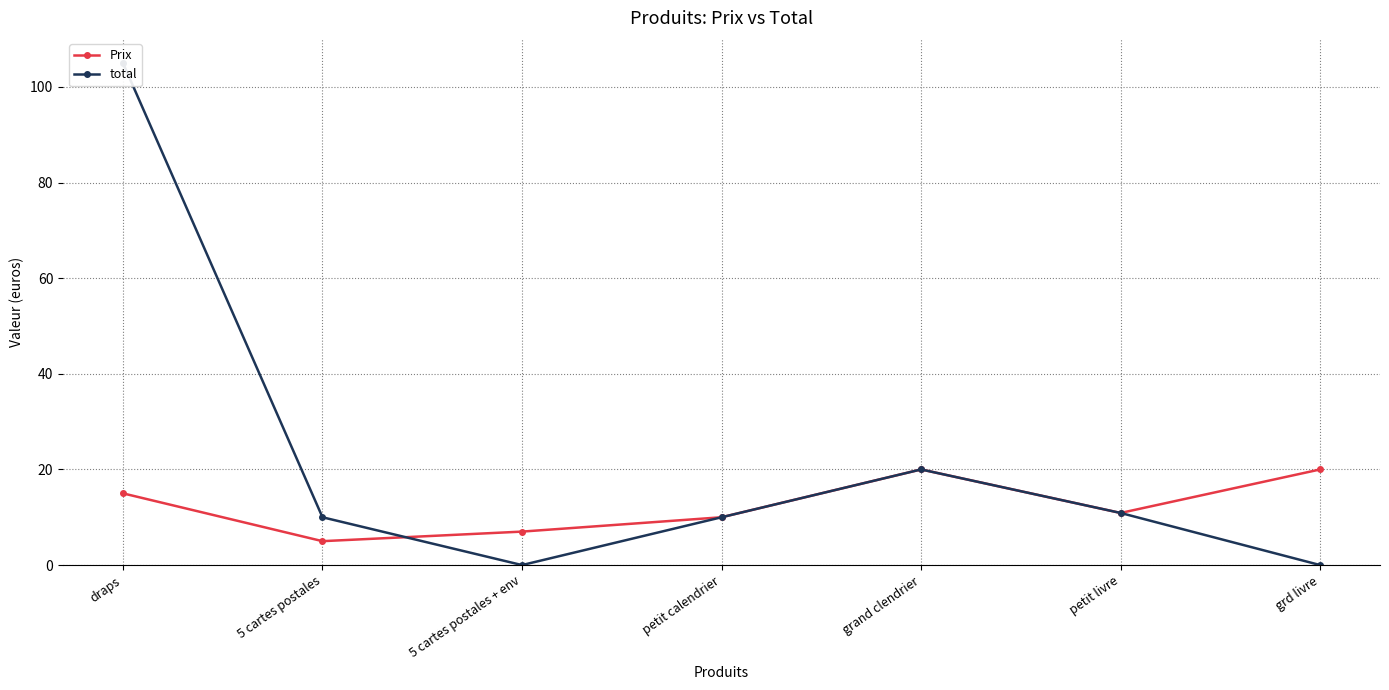

True or false: total has a value of 10.9 at petit livre.

True